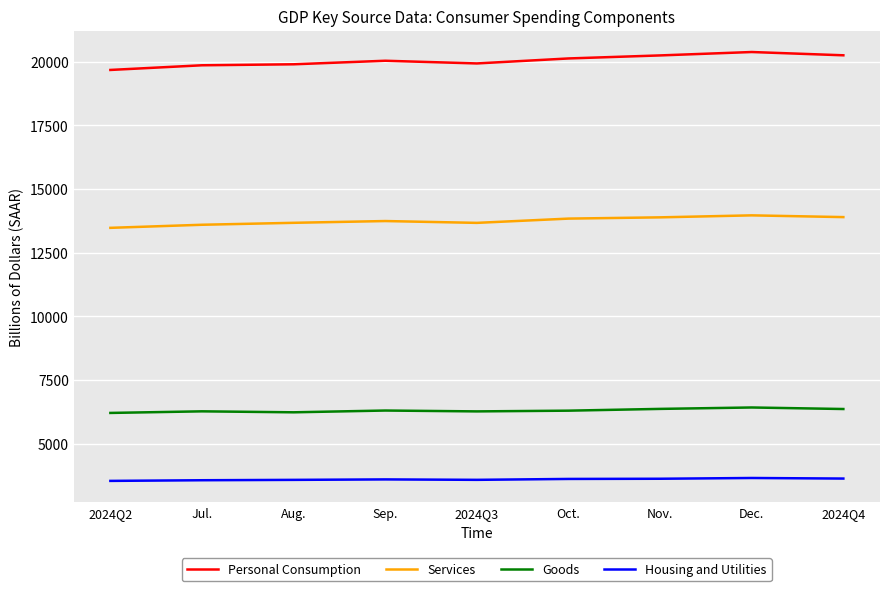

Is the value of Personal Consumption at 2024Q3 greater than the value of Goods at 2024Q4?

Yes